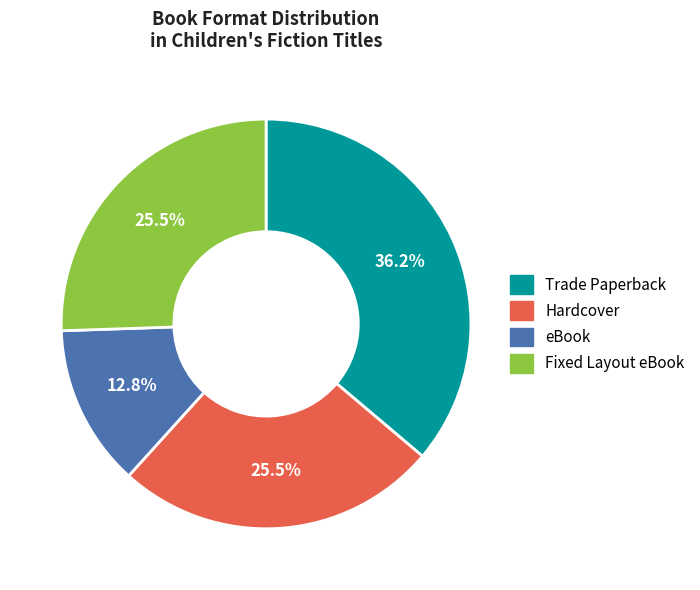

What is the ratio of the value at eBook to the value at Trade Paperback?

0.4